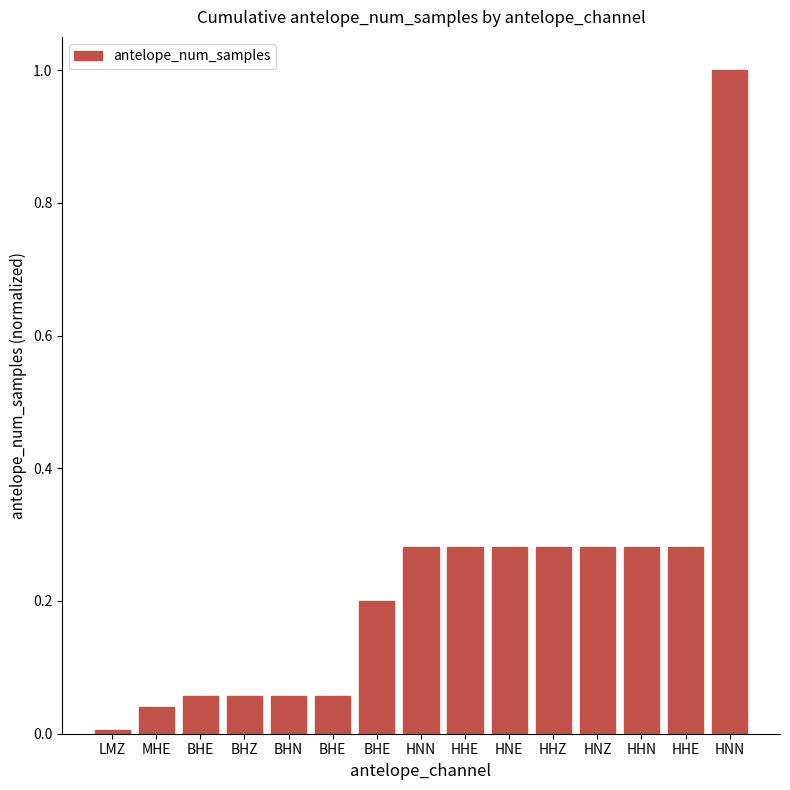

Rank the categories by value from highest to lowest.

HNN, HHE, HHN, HNZ, HHZ, HNE, HHE, HNN, BHE, BHE, BHN, BHZ, BHE, MHE, LMZ